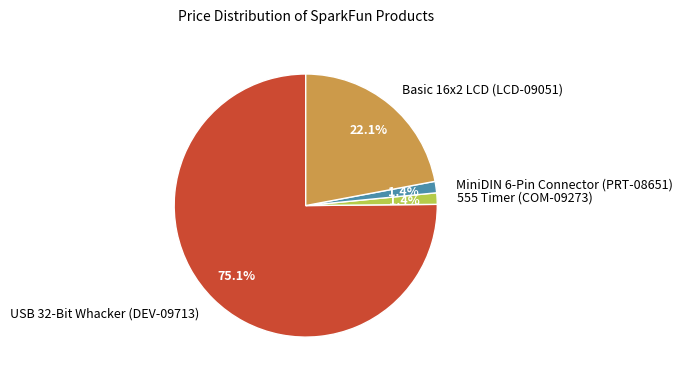

How many segments does this pie chart have?

4